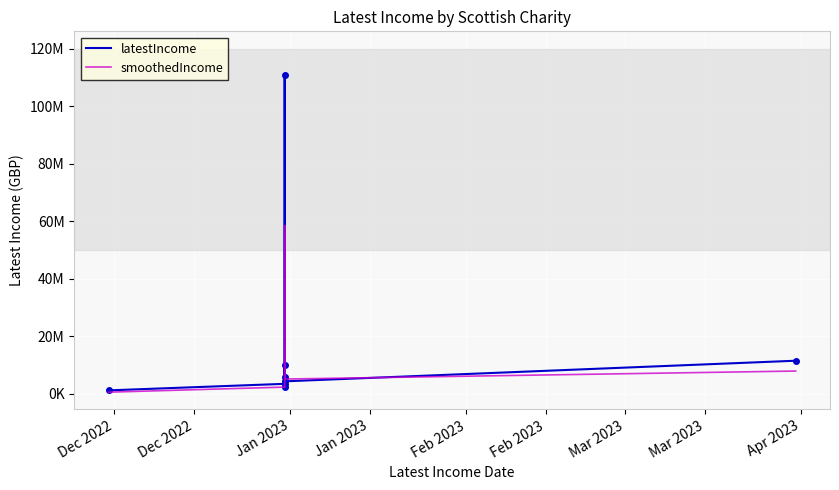

Is the value of smoothedIncome at Jan 2023 greater than the value of latestIncome at Jan 2023?

No